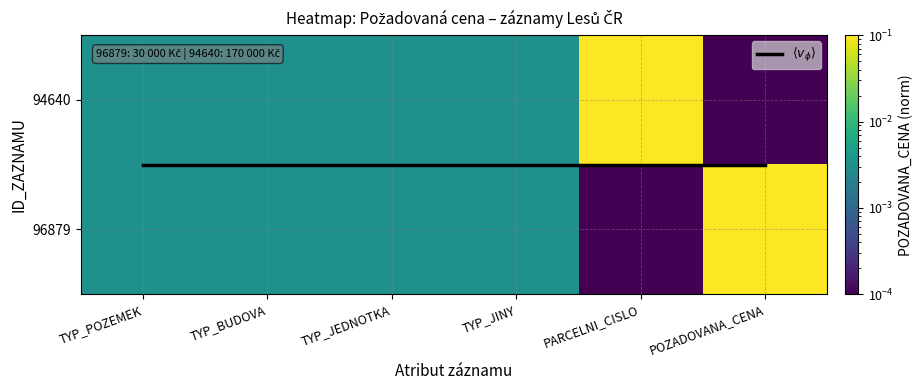

What is the difference between the maximum and minimum values in the 96879 series?

0.1